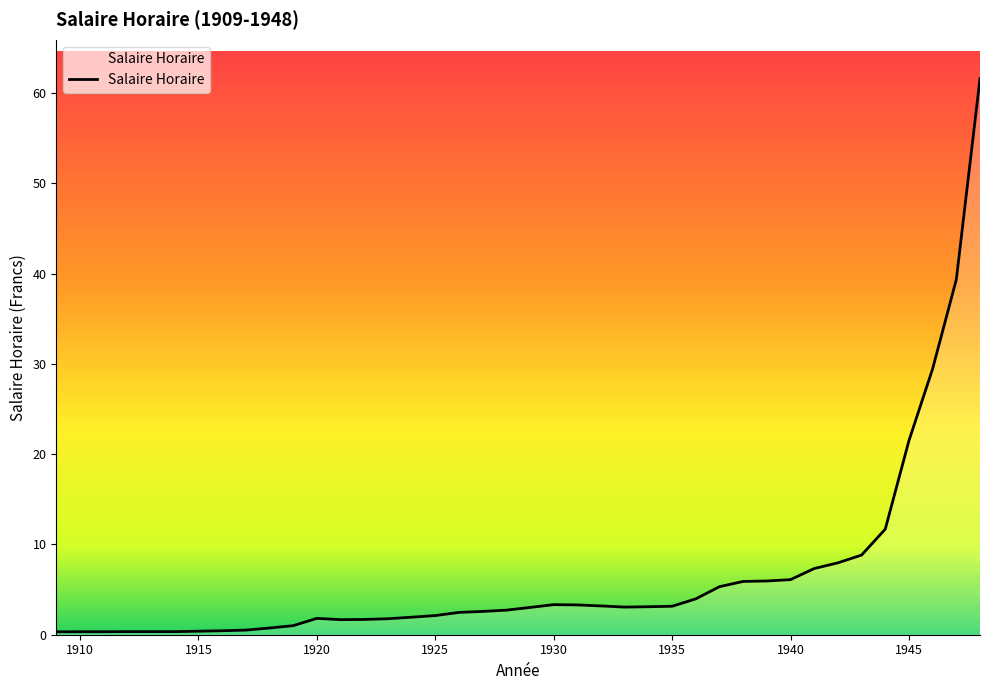

What is the difference between the maximum and minimum values?

61.3